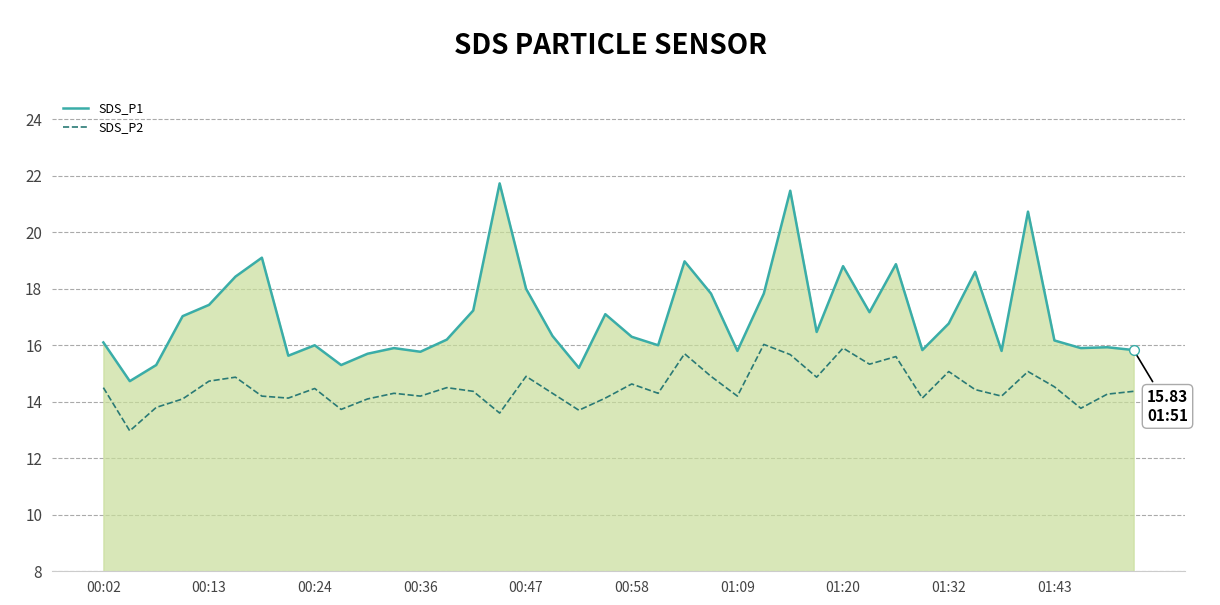

True or false: SDS_P2 and SDS_P1 cross at least once.

False